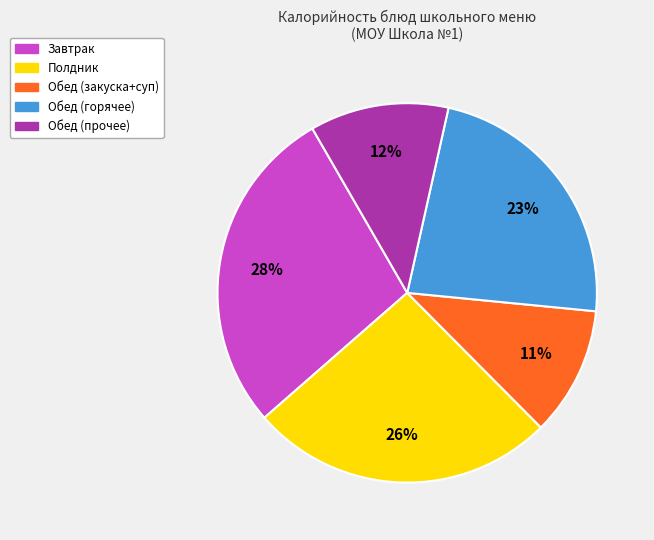

To the nearest percent, what is the average slice percentage?

20%